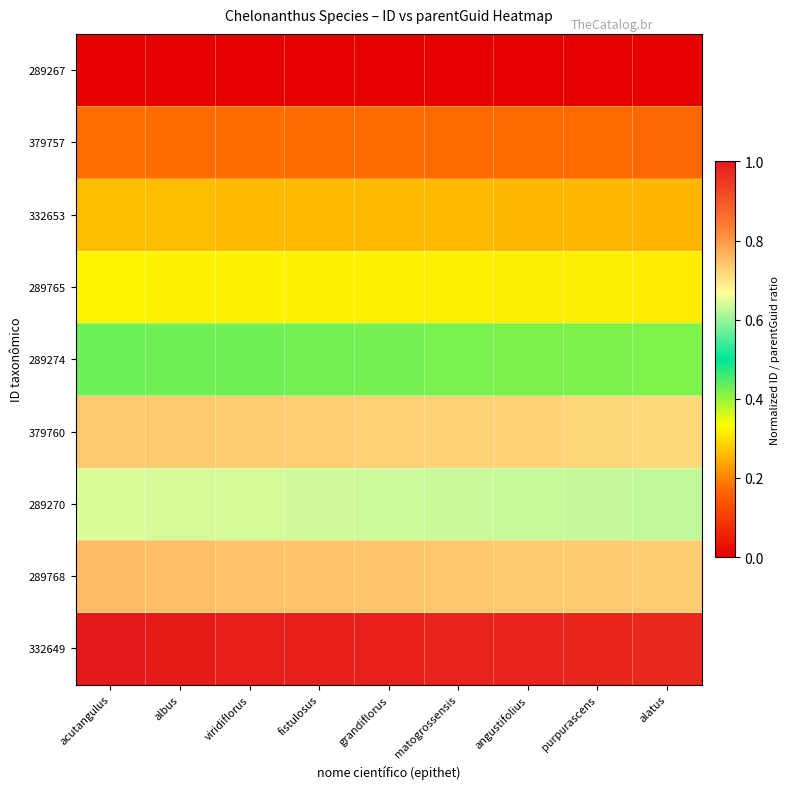

Reading right to left, extract all data points from this chart.

289267: alatus=0.0	purpurascens=0.0	angustifolius=0.0	matogrossensis=0.0	grandiflorus=0.0	fistulosus=0.0	viridiflorus=0.0	albus=0.0	acutangulus=0.0
379757: alatus=0.2	purpurascens=0.2	angustifolius=0.2	matogrossensis=0.2	grandiflorus=0.2	fistulosus=0.2	viridiflorus=0.2	albus=0.2	acutangulus=0.2
332653: alatus=0.3	purpurascens=0.3	angustifolius=0.3	matogrossensis=0.3	grandiflorus=0.3	fistulosus=0.3	viridiflorus=0.3	albus=0.3	acutangulus=0.3
289765: alatus=0.3	purpurascens=0.3	angustifolius=0.3	matogrossensis=0.3	grandiflorus=0.3	fistulosus=0.3	viridiflorus=0.3	albus=0.3	acutangulus=0.3
289274: alatus=0.4	purpurascens=0.4	angustifolius=0.4	matogrossensis=0.4	grandiflorus=0.4	fistulosus=0.4	viridiflorus=0.4	albus=0.4	acutangulus=0.4
379760: alatus=0.7	purpurascens=0.7	angustifolius=0.7	matogrossensis=0.7	grandiflorus=0.7	fistulosus=0.7	viridiflorus=0.7	albus=0.7	acutangulus=0.7
289270: alatus=0.6	purpurascens=0.6	angustifolius=0.6	matogrossensis=0.6	grandiflorus=0.6	fistulosus=0.6	viridiflorus=0.6	albus=0.6	acutangulus=0.6
289768: alatus=0.7	purpurascens=0.7	angustifolius=0.7	matogrossensis=0.7	grandiflorus=0.7	fistulosus=0.7	viridiflorus=0.7	albus=0.7	acutangulus=0.8
332649: alatus=1.0	purpurascens=1.0	angustifolius=1.0	matogrossensis=1.0	grandiflorus=1.0	fistulosus=1.0	viridiflorus=1.0	albus=1.0	acutangulus=1.0